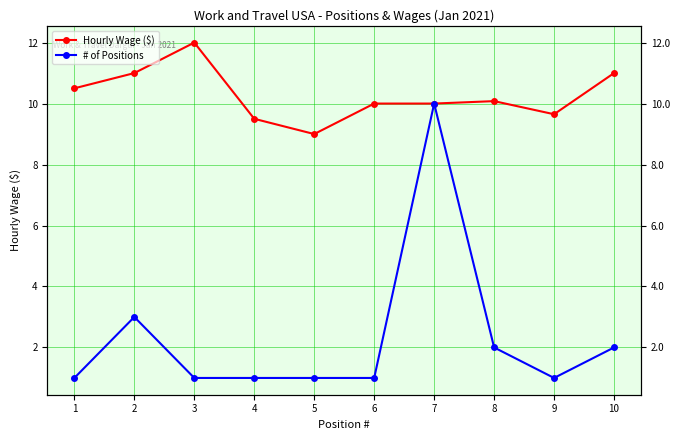

What is the greatest value displayed?

12.0